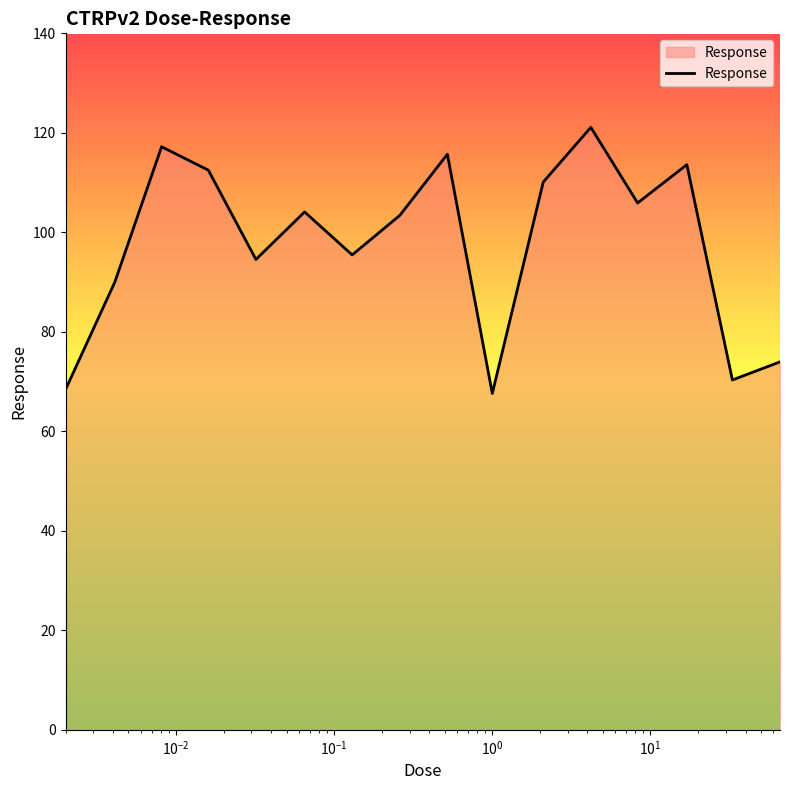

What is the smallest value displayed?

67.6